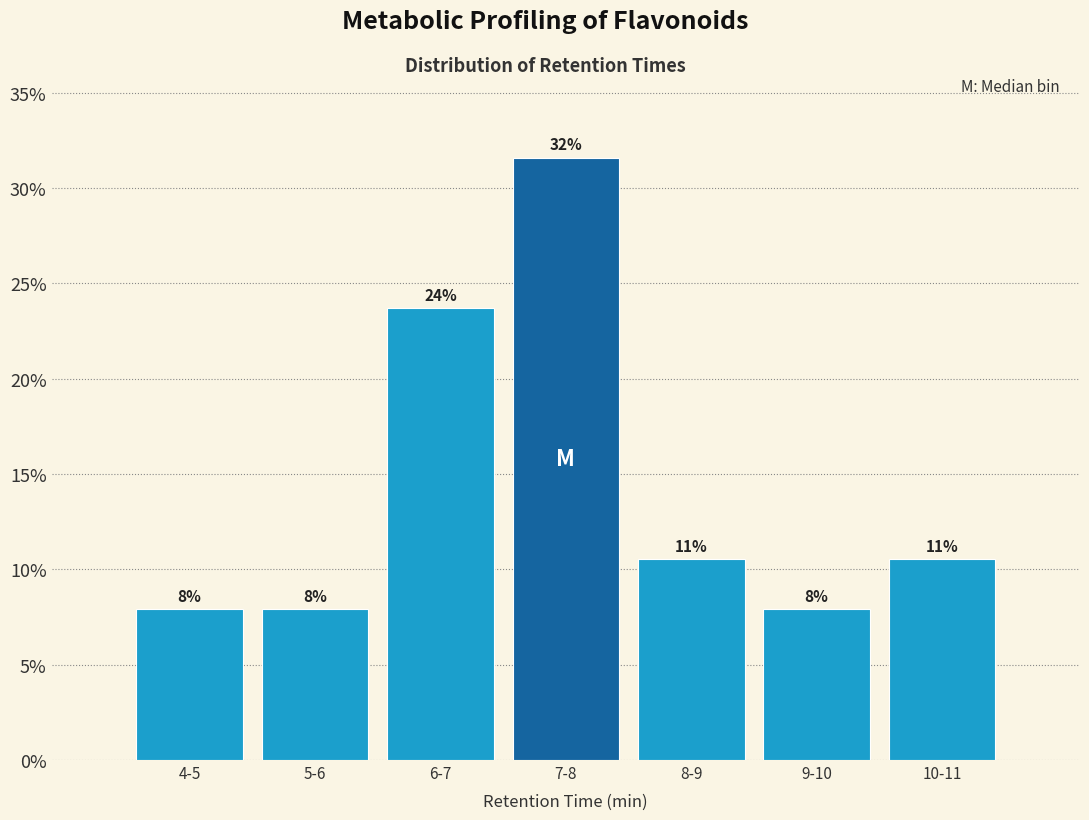

How many bars are there in total?

7